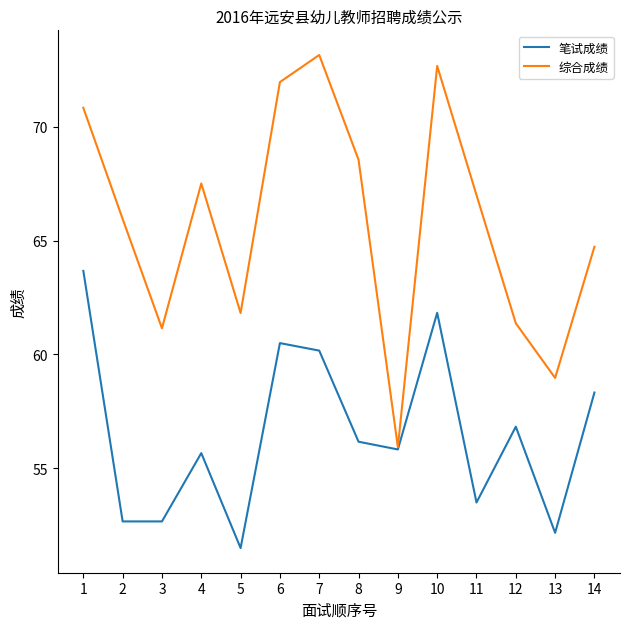

Is it true that 笔试成绩 equals 53.5 at 11?

True